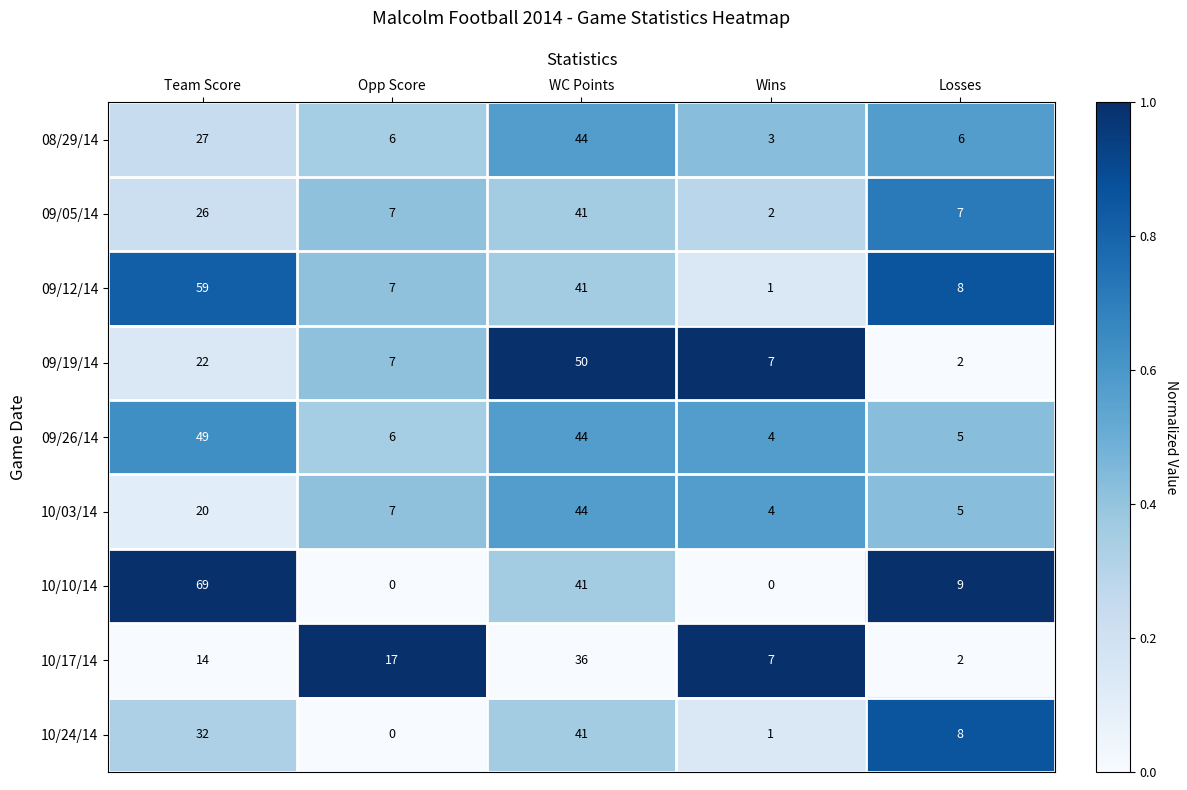

Is it true that 09/26/14 equals 1 at Wins?

False